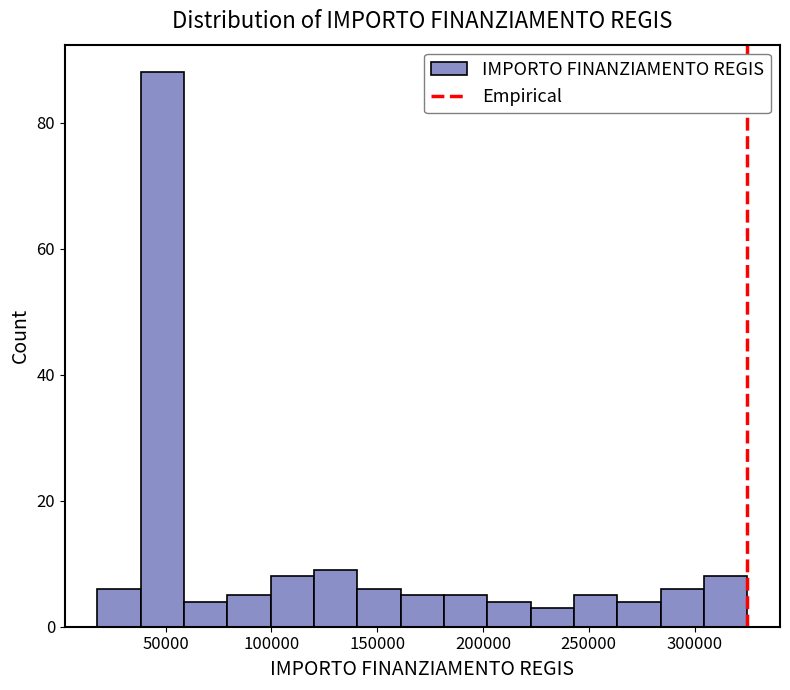

Reading left to right, list every bar in this chart as the range it spans on the x-axis followed by its height. Neither the bar edges nor the heights are printed on the chart, so give them approximately, as read against the axes.

20000 to 40000: 6
40000 to 60000: 88
60000 to 80000: 4
80000 to 100000: 6
100000 to 120000: 8
120000 to 140000: 10
140000 to 160000: 6
160000 to 180000: 6
180000 to 200000: 6
200000 to 225000: 4
225000 to 245000: 4
245000 to 265000: 6
265000 to 285000: 4
285000 to 305000: 6
305000 to 325000: 8